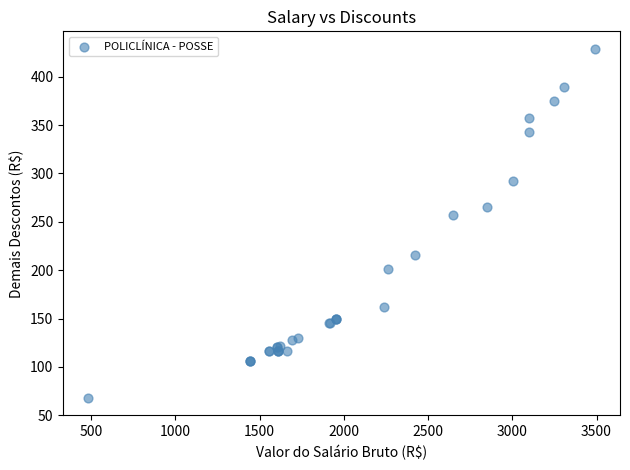

What Y value in the scatter plot is closest to 248?

257.0